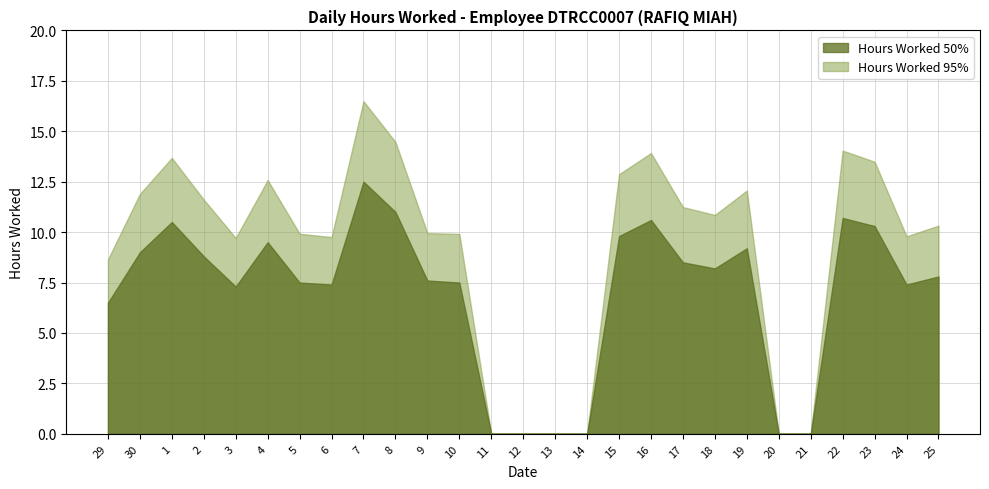

Which series has the widest spread of values?

Low_95